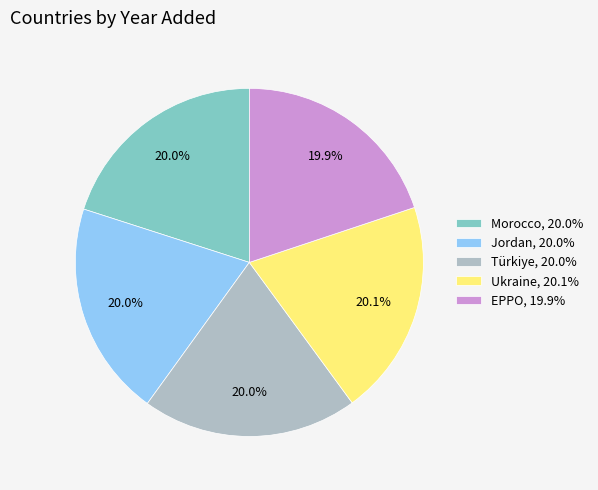

True or false: Morocco accounts for 20% of the total.

True